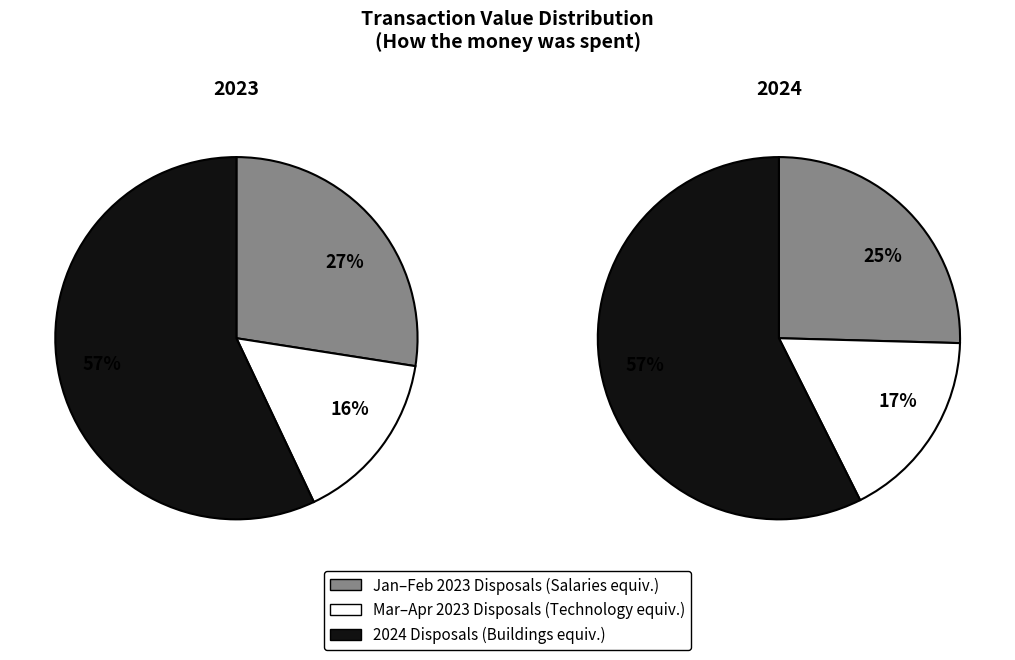

The 2024-02-23 S slice represents 37% of the pie. True or false?

False